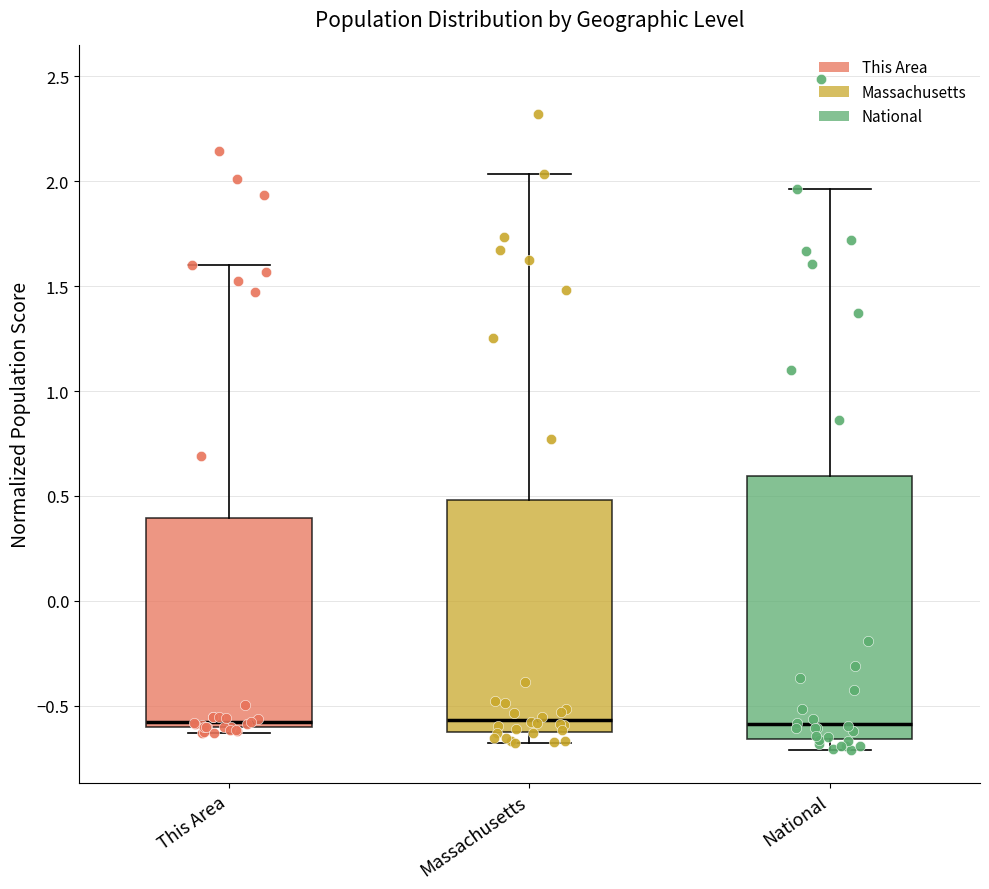

Which box is the tallest, from its lower edge to its upper edge?

National